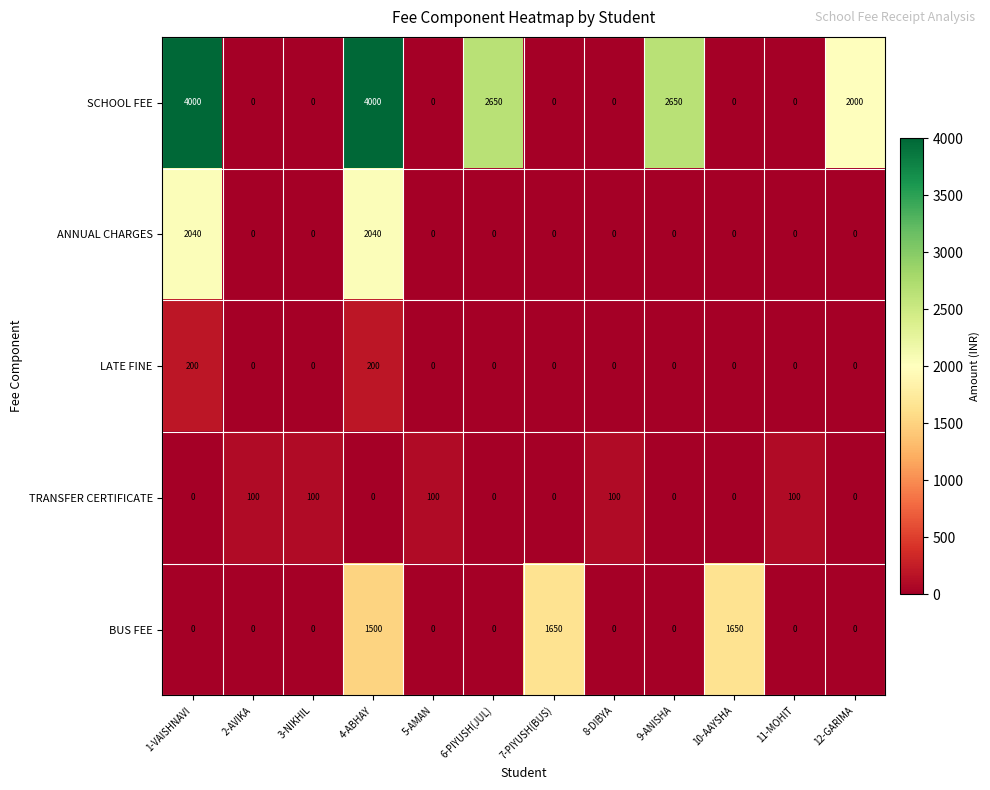

True or false: ANNUAL CHARGES has a value of -1004 at 8-DIBYA.

False